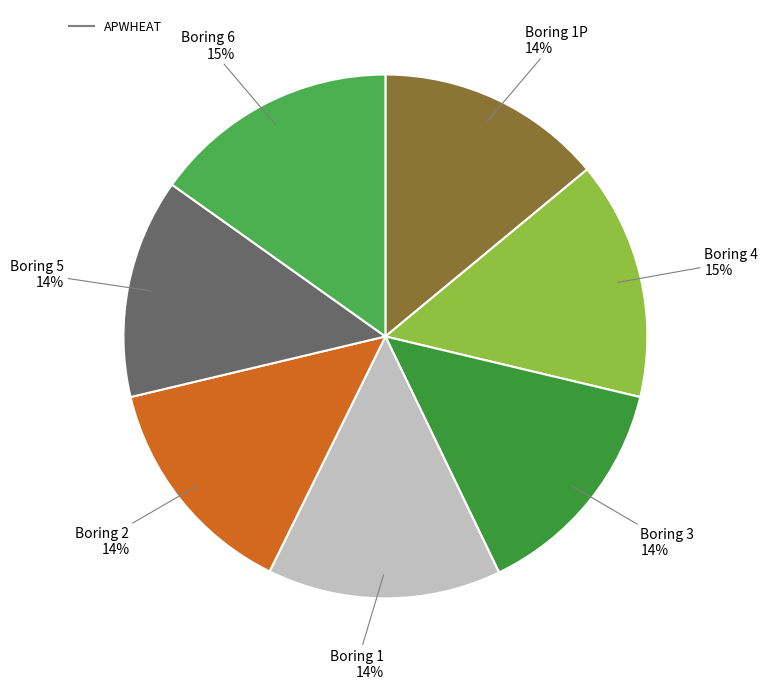

Count the number of slices in the pie.

7